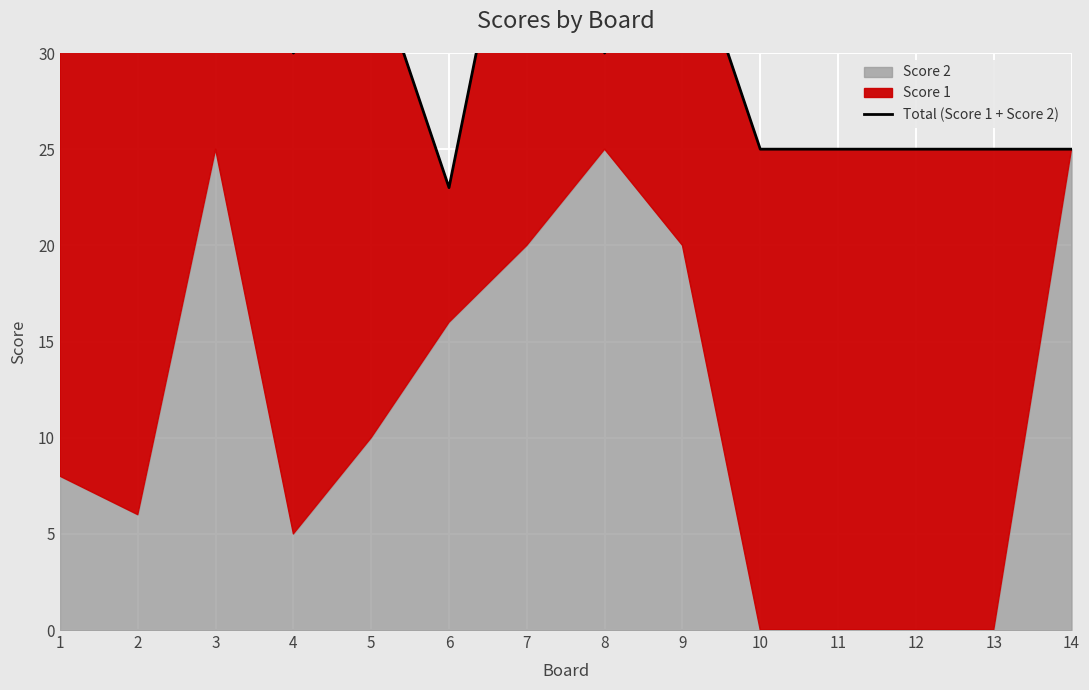

The value at 13 is 25. True or false?

True